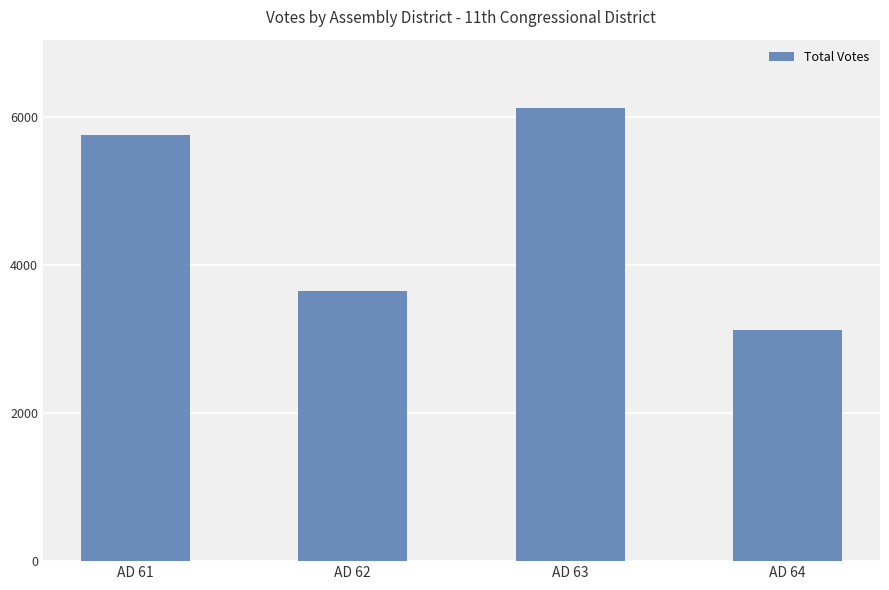

Between AD 63 and AD 64, which is larger?

AD 63